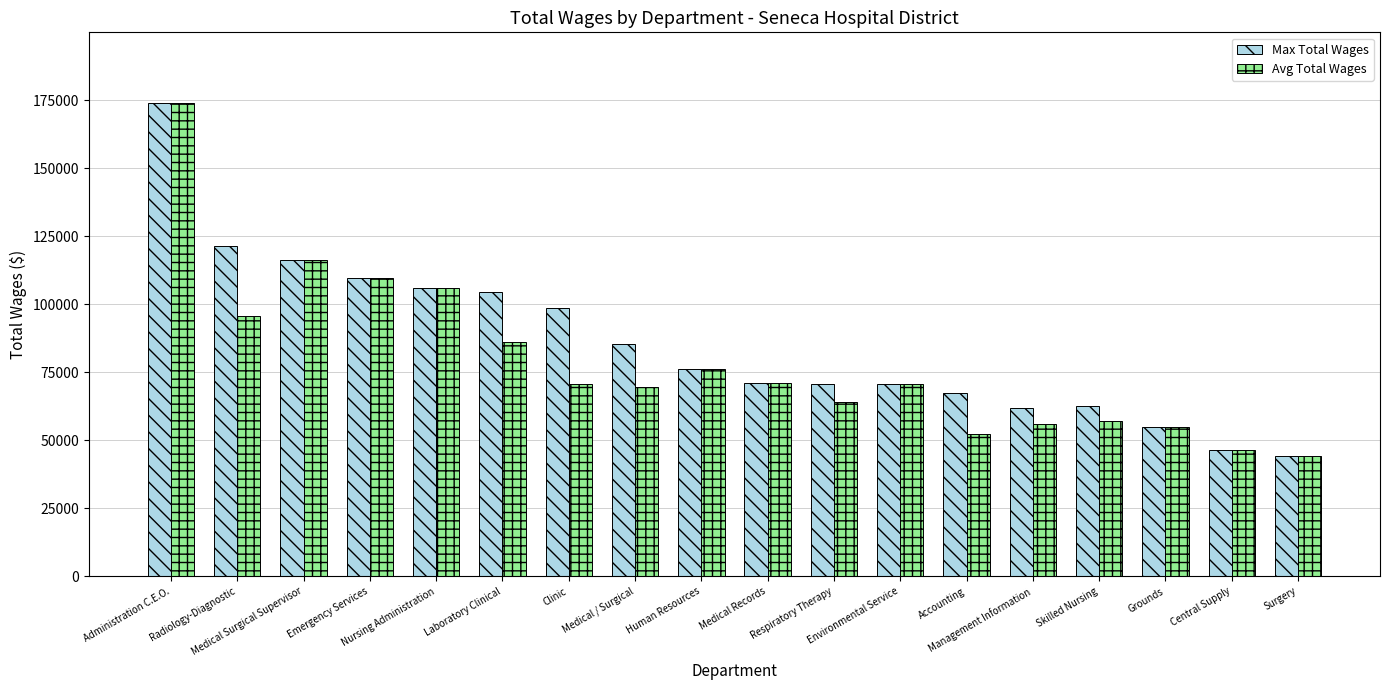

What is the difference between the highest and lowest values at Clinic?

28081.0